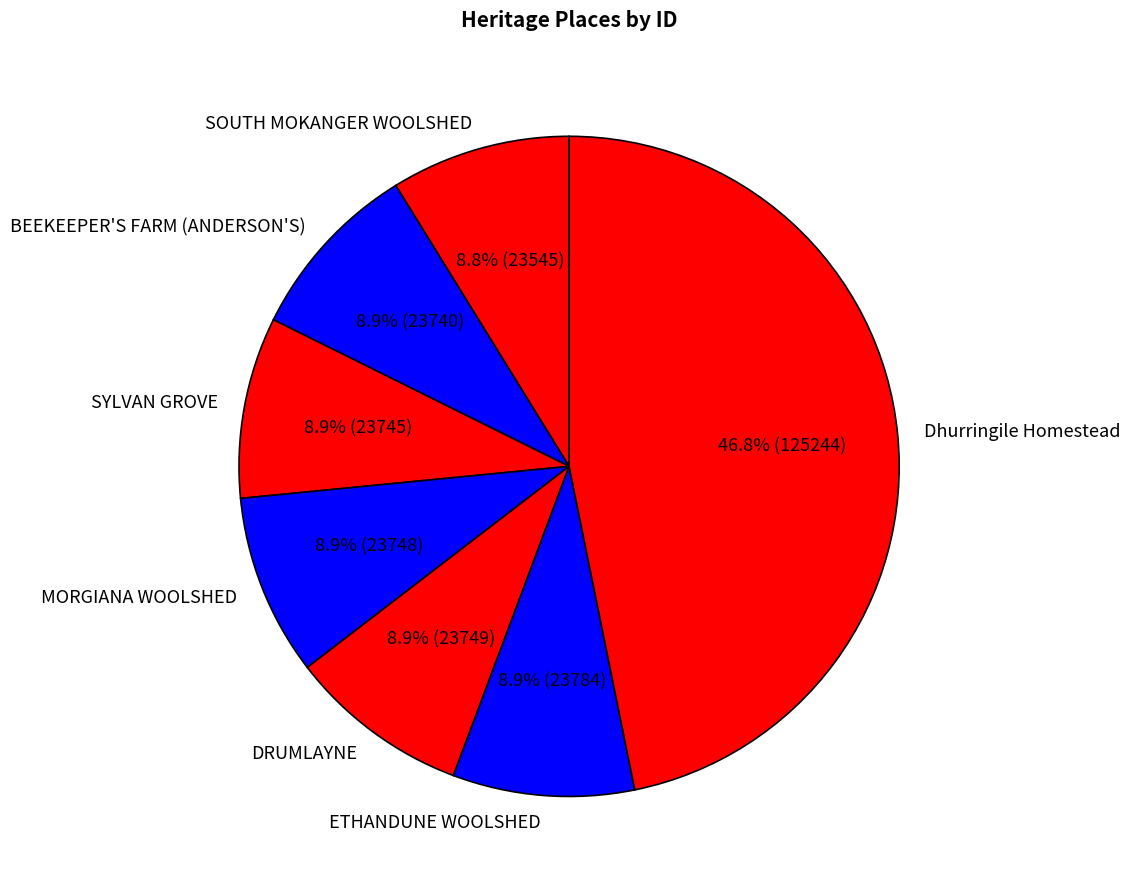

What is the ratio of the value at ETHANDUNE WOOLSHED to the value at SYLVAN GROVE?

1.0